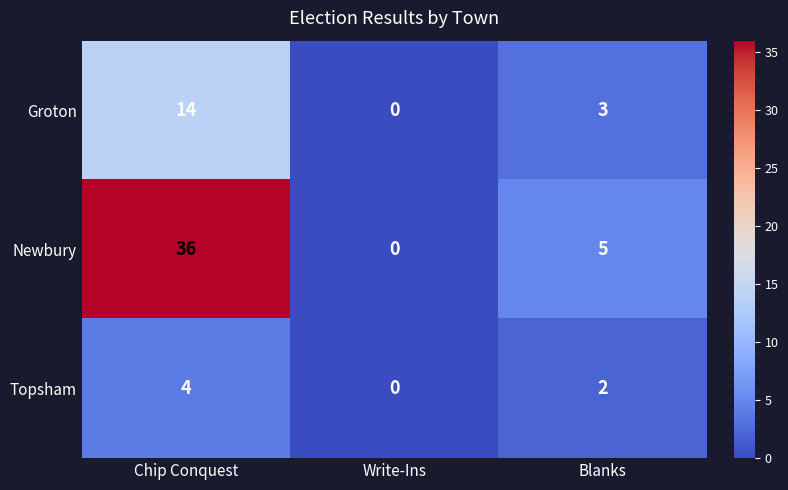

At which label is Newbury closest to 18?

Blanks